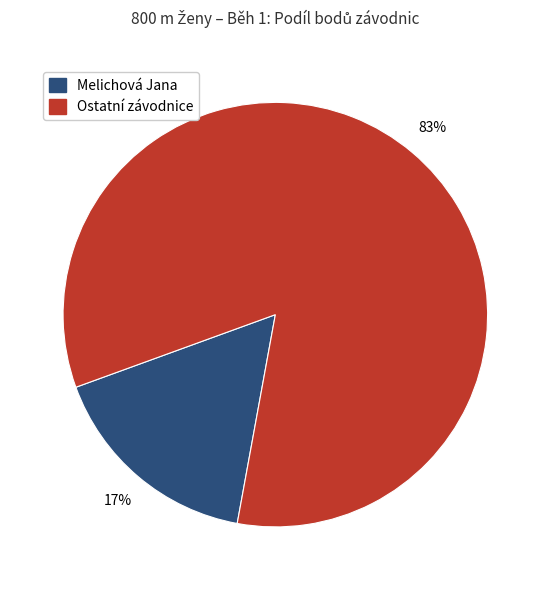

To the nearest percent, what is the combined percentage of Ostatní závodnice and Melichová Jana?

100%